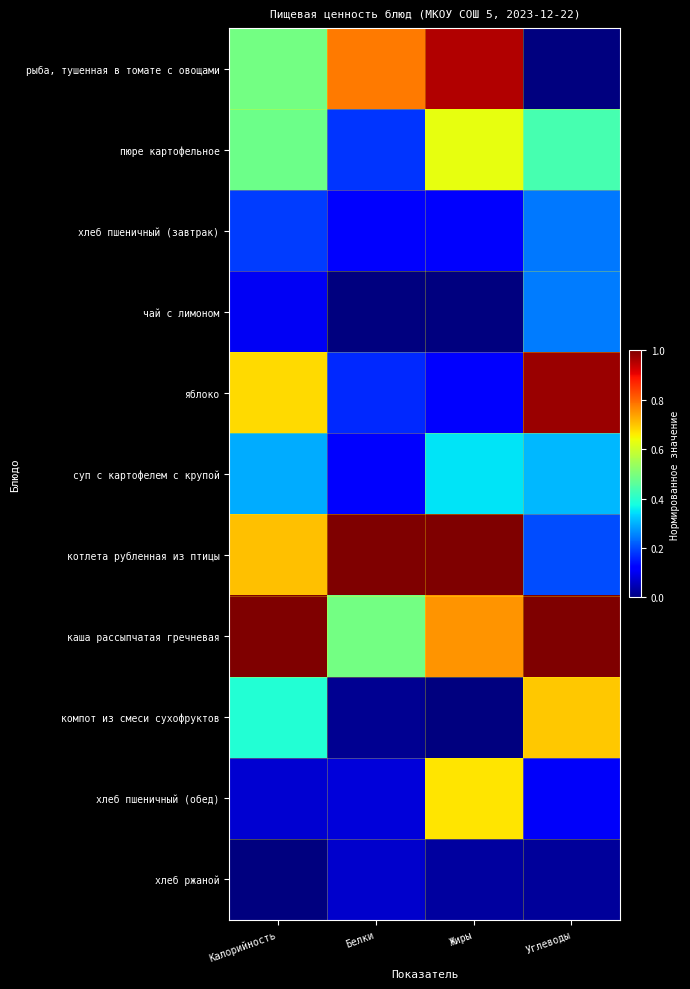

Reading left to right, what are all the values shown in this chart?

рыба, тушенная в томате с овощами: Калорийность=0.5	Белки=0.8	Жиры=1.0	Углеводы=0.0
пюре картофельное: Калорийность=0.5	Белки=0.2	Жиры=0.6	Углеводы=0.4
хлеб пшеничный (завтрак): Калорийность=0.2	Белки=0.1	Жиры=0.1	Углеводы=0.2
чай с лимоном: Калорийность=0.1	Белки=0.0	Жиры=0.0	Углеводы=0.2
яблоко: Калорийность=0.7	Белки=0.2	Жиры=0.1	Углеводы=1.0
суп с картофелем с крупой: Калорийность=0.3	Белки=0.1	Жиры=0.4	Углеводы=0.3
котлета рубленная из птицы: Калорийность=0.7	Белки=1.0	Жиры=1.0	Углеводы=0.2
каша рассыпчатая гречневая: Калорийность=1.0	Белки=0.5	Жиры=0.8	Углеводы=1.0
компот из смеси сухофруктов: Калорийность=0.4	Белки=0.0	Жиры=0.0	Углеводы=0.7
хлеб пшеничный (обед): Калорийность=0.1	Белки=0.1	Жиры=0.7	Углеводы=0.1
хлеб ржаной: Калорийность=0.0	Белки=0.1	Жиры=0.0	Углеводы=0.0